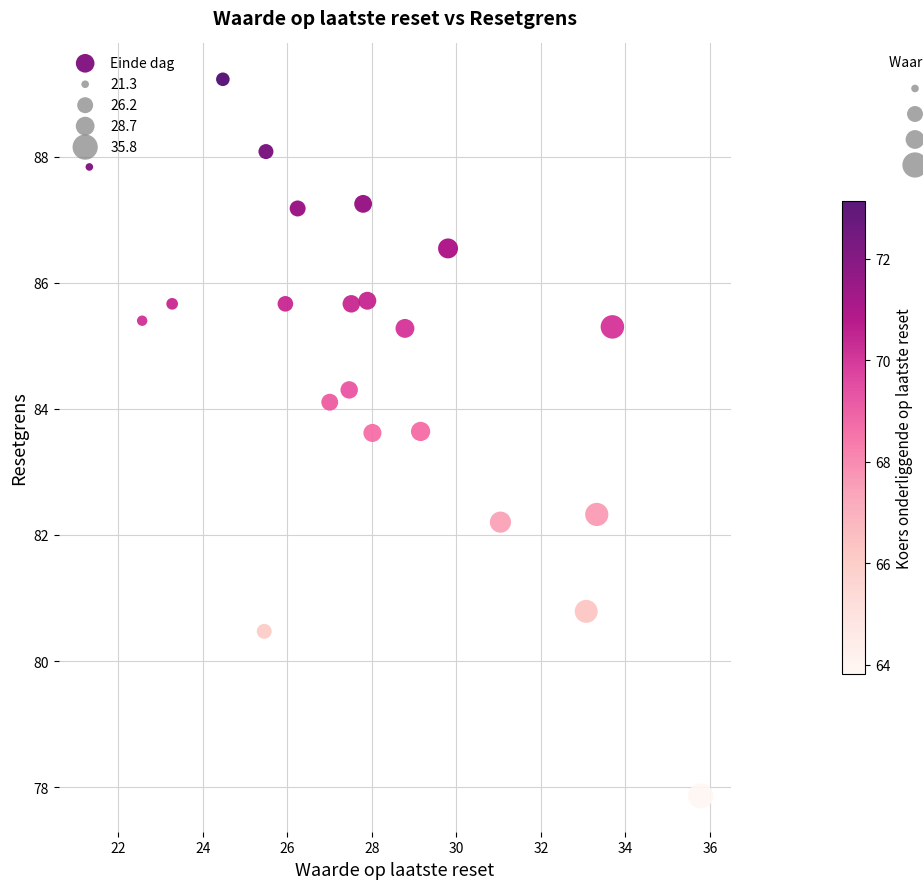

What is the range of X values (max minus min)?

14.5